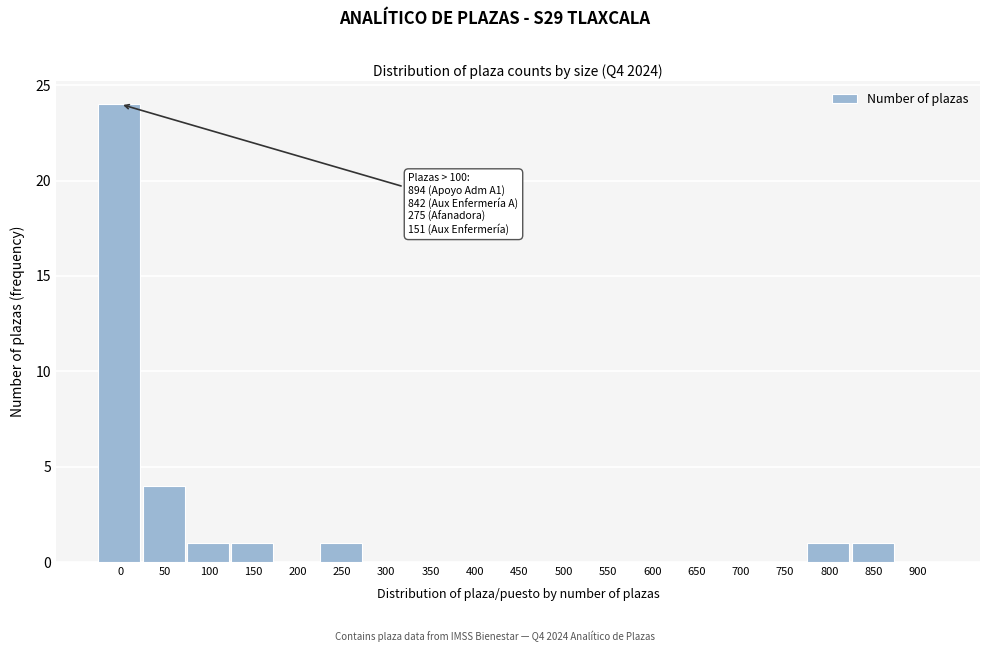

Reading right to left, extract all data points from this chart.

900=0	850=1	800=1	750=0	700=0	650=0	600=0	550=0	500=0	450=0	400=0	350=0	300=0	250=1	200=0	150=1	100=1	50=4	0=24